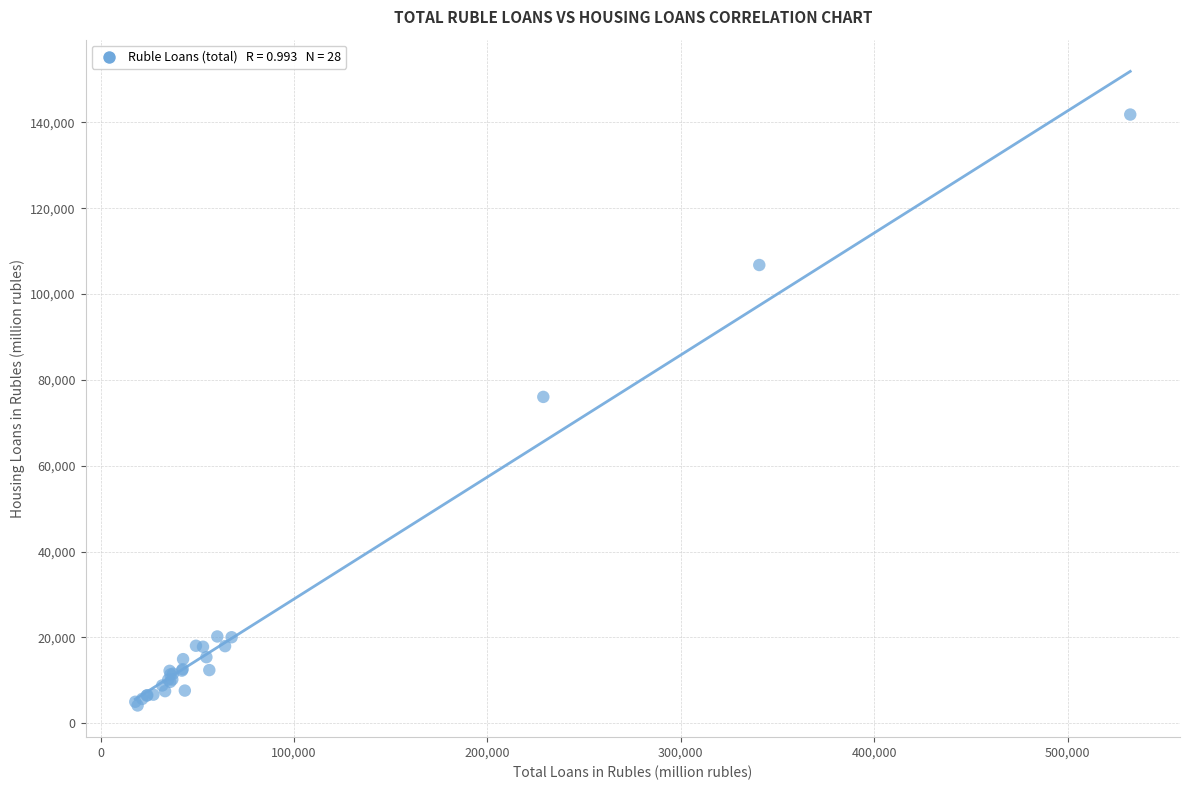

What Y value in the scatter plot is closest to 72981?

76034